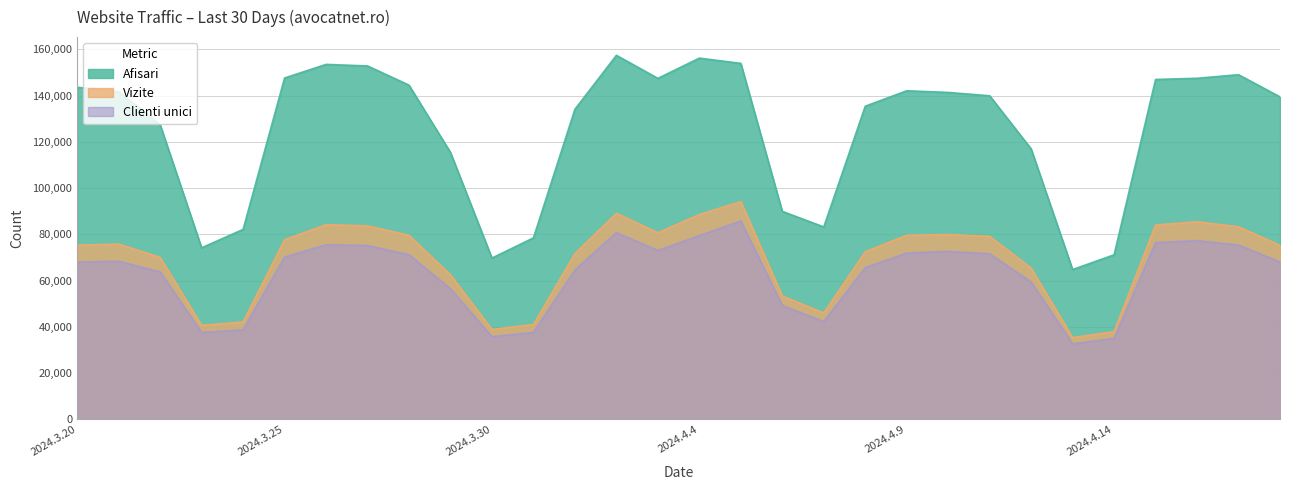

Reading right to left, extract all data points from this chart.

Afisari: 139446	149054	147510	146994	71162	64772	116952	139952	141381	142110	135431	83195	89934	153961	156231	147472	157444	134103	78475	69739	115421	144537	152844	153518	147635	82133	74179	127422	141749	143614
Vizite: 75264	83263	85446	84055	37965	35330	65388	79151	79904	79606	72464	45995	53342	94167	88566	80681	89106	71669	40983	38865	62474	79581	83671	84186	77665	42120	40614	70012	75783	75338
Clienti unici: 68042	75381	77264	76431	35015	32627	59395	71574	72639	71899	65597	42256	49190	85807	79430	73013	80762	64590	37593	35725	56456	71199	75145	75523	70182	38713	37568	63759	68336	68052